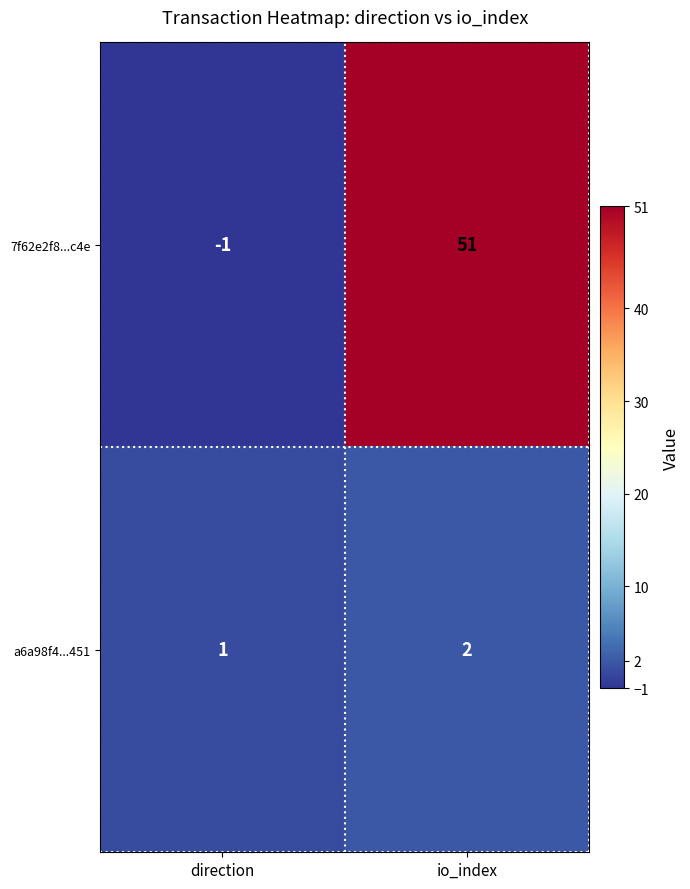

Which series has the largest range (max minus min)?

7f62e2f8...c4e